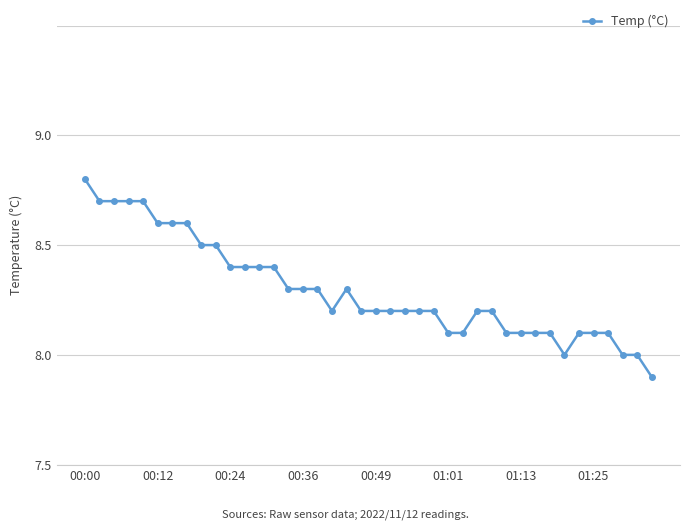

Where is the first local minimum?

17